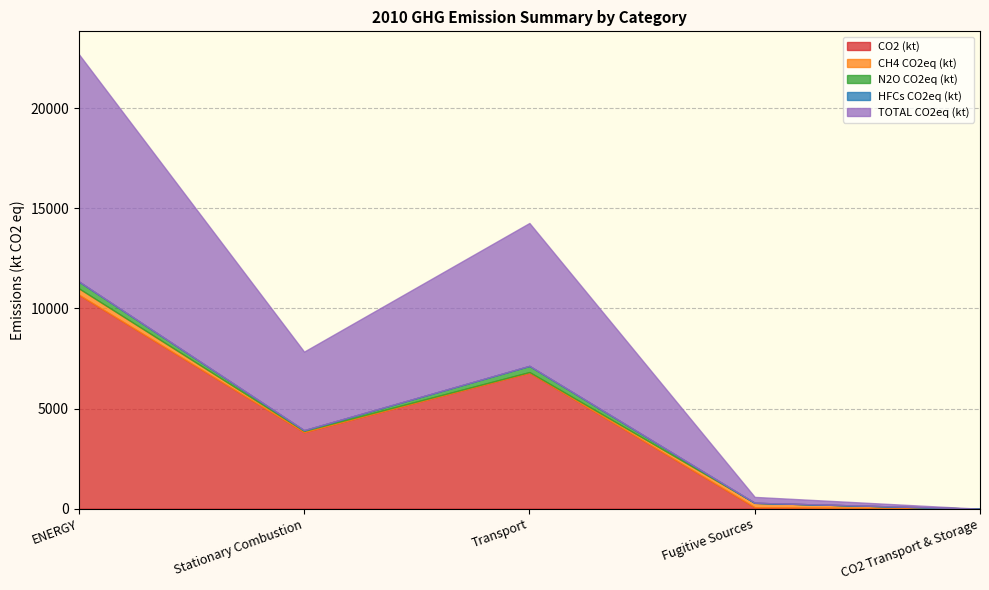

True or false: TOTAL CO2eq (kt) has more than 1 points higher than both neighbors.

False